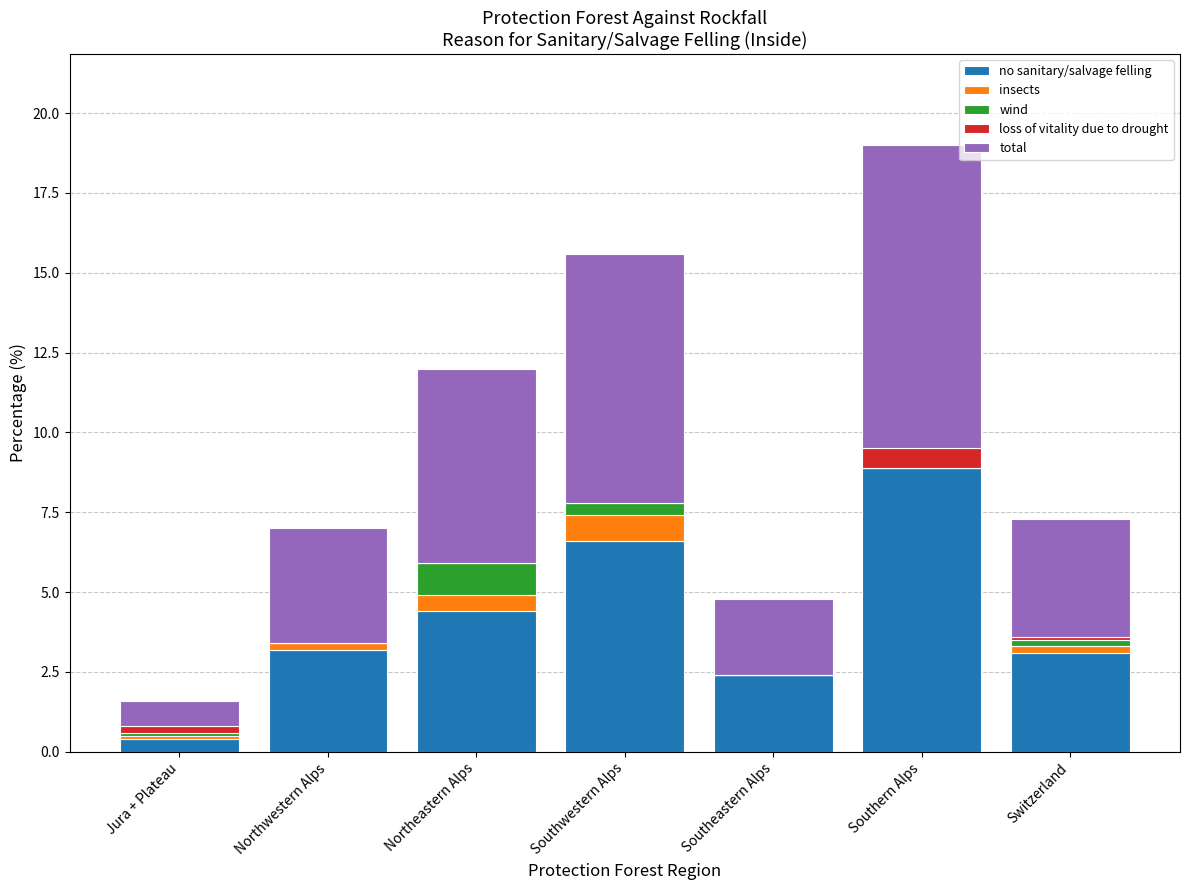

The value of no sanitary/salvage felling at Southern Alps is 8.9. True or false?

True